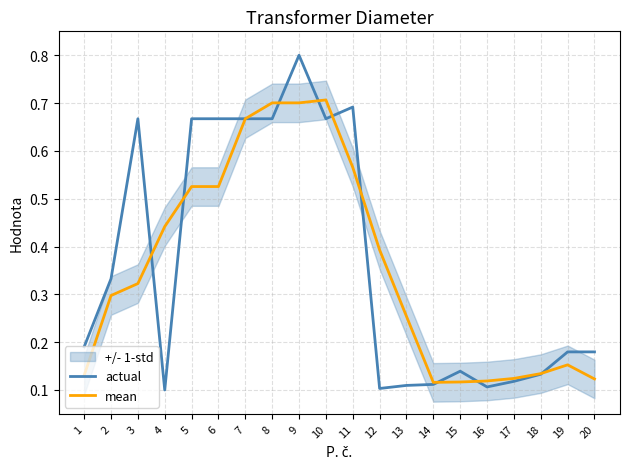

Which series has the largest total across all categories?

actual